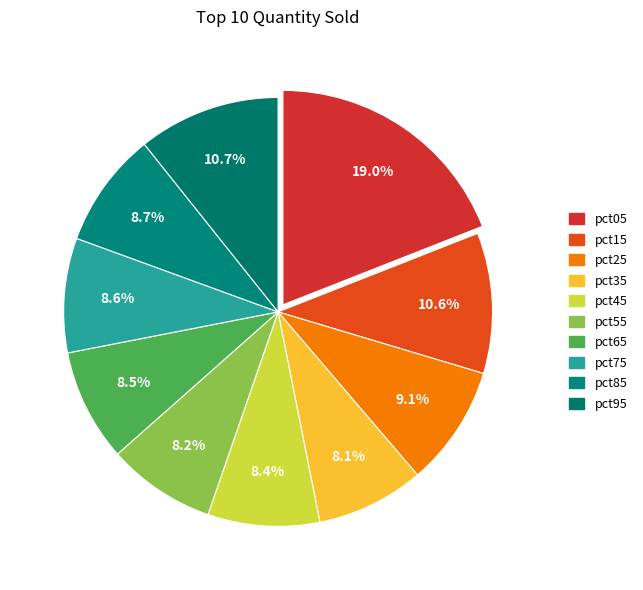

Rank the categories by value from lowest to highest.

pct35, pct55, pct45, pct65, pct75, pct85, pct25, pct15, pct95, pct05